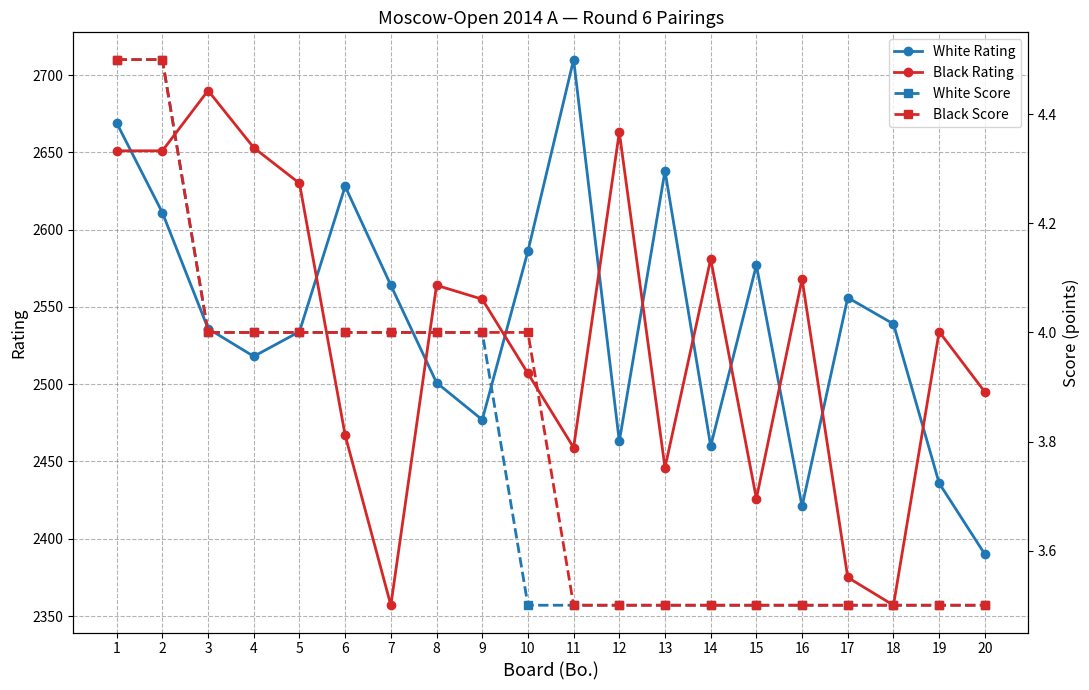

Does the chart display data point markers on the line(s)?

Yes